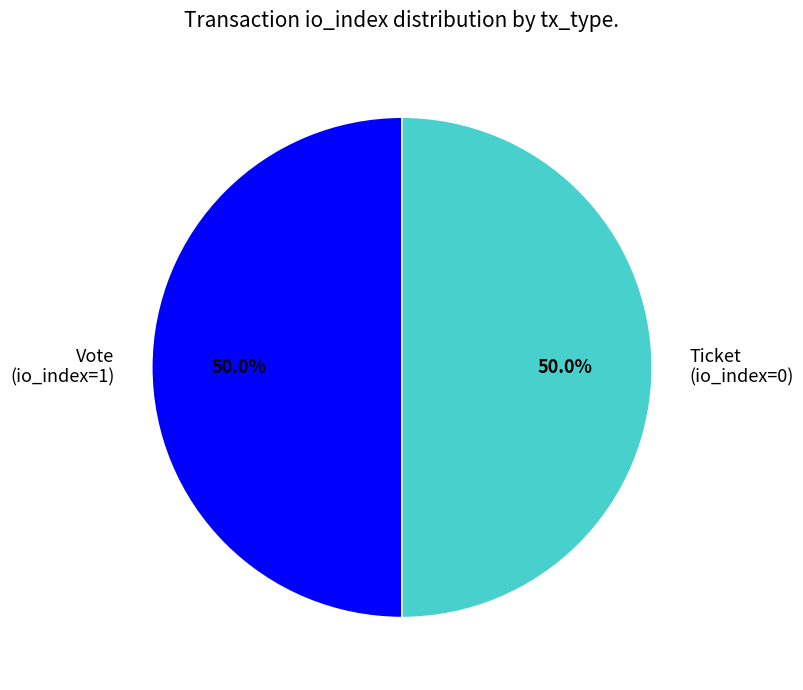

Approximately how many times larger is the value at Vote (io_index=1) compared to Ticket (io_index=0)?

1.0